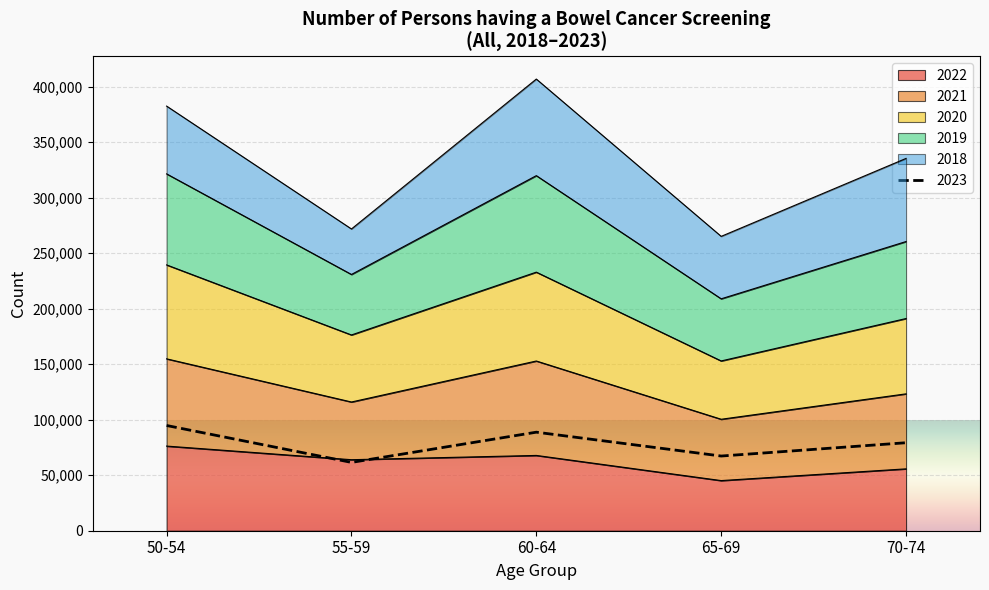

Rank the categories by 2022 value from lowest to highest.

65-69, 70-74, 55-59, 60-64, 50-54